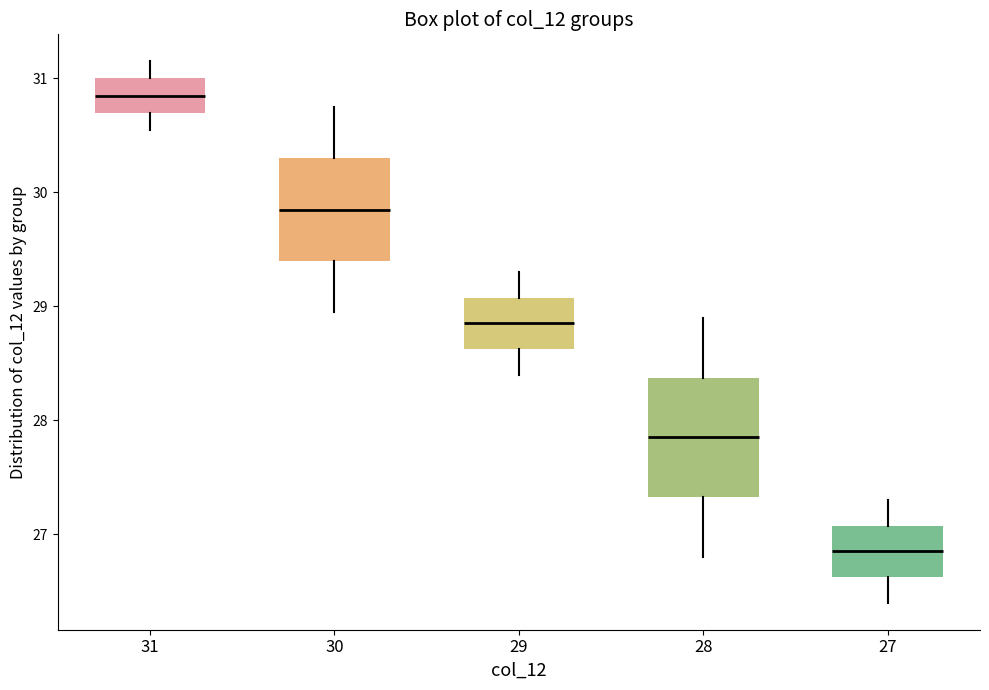

Which box's median line is the highest?

31